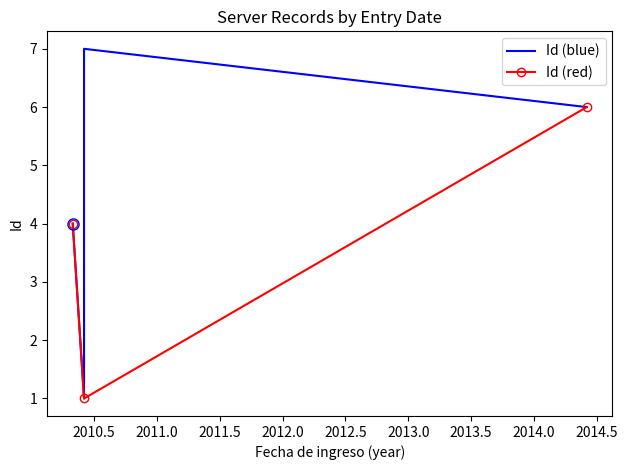

Which series has the largest range (max minus min)?

Id